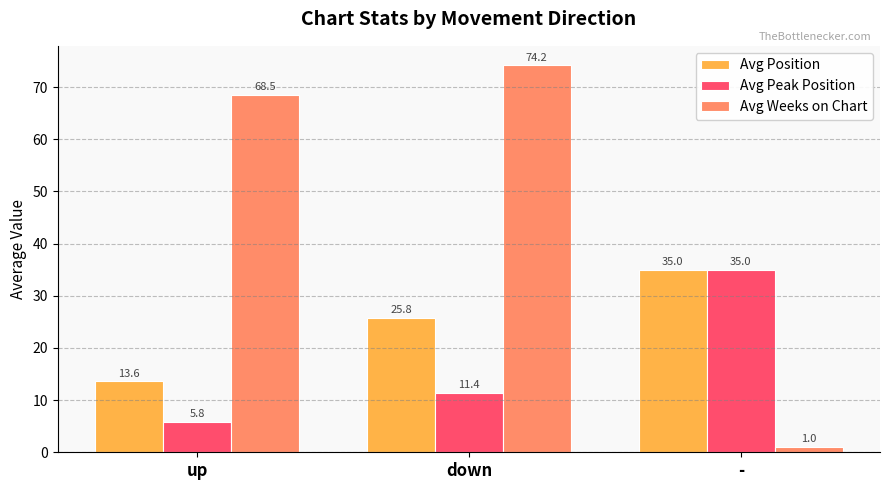

Reading left to right, list all the values displayed in this chart.

Avg Position: 13.6	25.8	35.0
Avg Peak Position: 5.8	11.4	35.0
Avg Weeks on Chart: 68.5	74.2	1.0